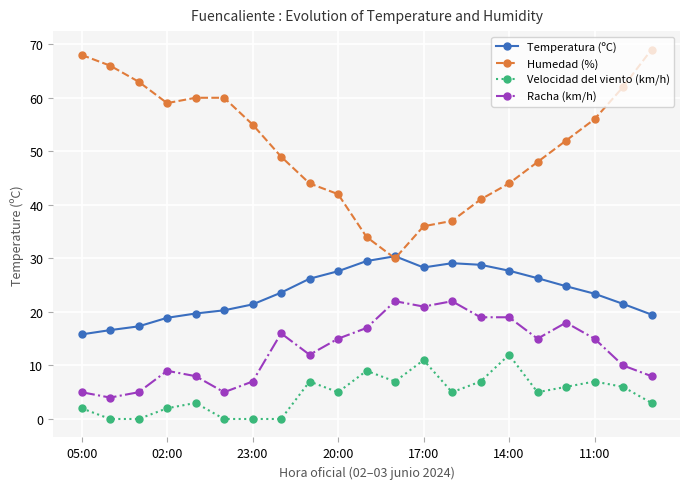

Which series has the largest range (max minus min)?

Humedad (%)